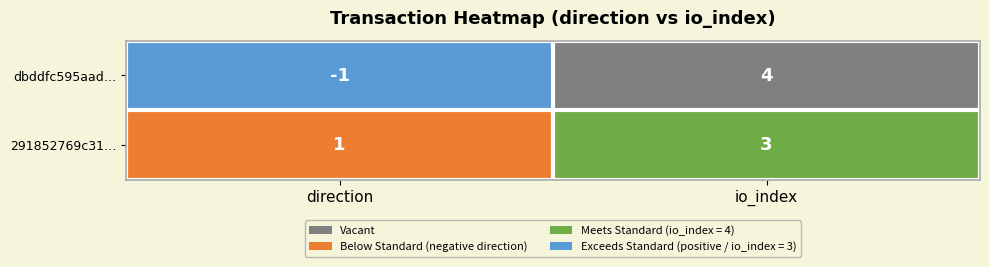

What is the sum of the dbddfc595aad… values at direction and io_index?

3